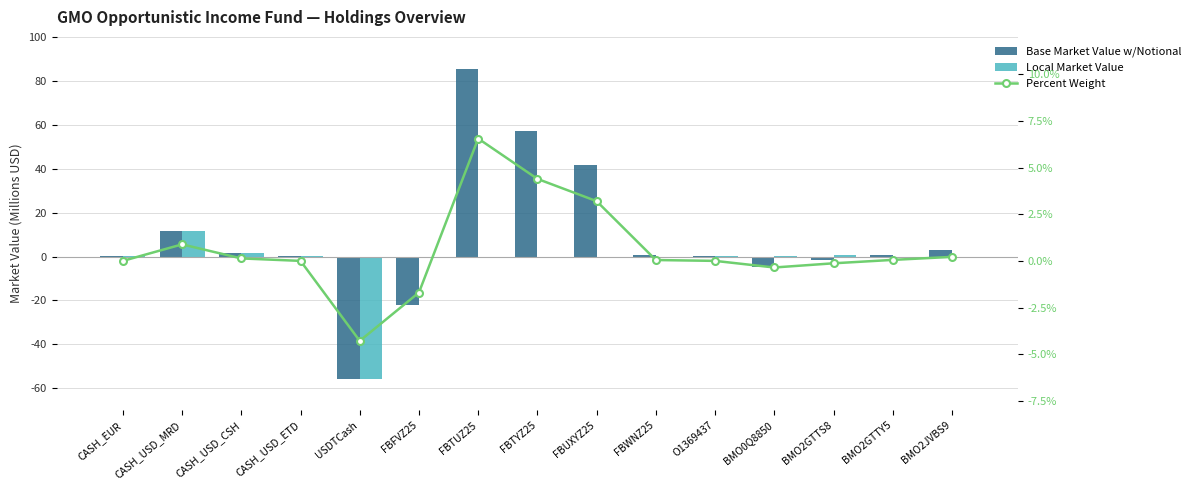

Reading left to right, transcribe all the data shown in this chart.

Base Market Value w/Notional: CASH_EUR=0.0	CASH_USD_MRD=11.5	CASH_USD_CSH=1.7	CASH_USD_ETD=0.0	USDTCash=-55.8	FBFVZ25=-22.1	FBTUZ25=85.4	FBTYZ25=57.2	FBUXYZ25=41.7	FBWNZ25=0.6	O1369437=0.0	BMO0Q8850=-4.6	BMO2GTTS8=-1.7	BMO2GTTY5=0.7	BMO2JVBS9=2.8
Local Market Value: CASH_EUR=0.0	CASH_USD_MRD=11.5	CASH_USD_CSH=1.7	CASH_USD_ETD=0.0	USDTCash=-55.8	FBFVZ25=0.0	FBTUZ25=0.0	FBTYZ25=0.0	FBUXYZ25=0.0	FBWNZ25=0.0	O1369437=0.0	BMO0Q8850=0.0	BMO2GTTS8=0.6	BMO2GTTY5=-0.1	BMO2JVBS9=-0.0
Percent Weight: CASH_EUR=0.0	CASH_USD_MRD=0.0	CASH_USD_CSH=0.0	CASH_USD_ETD=0.0	USDTCash=-0.0	FBFVZ25=-0.0	FBTUZ25=0.1	FBTYZ25=0.0	FBUXYZ25=0.0	FBWNZ25=0.0	O1369437=0.0	BMO0Q8850=-0.0	BMO2GTTS8=-0.0	BMO2GTTY5=0.0	BMO2JVBS9=0.0